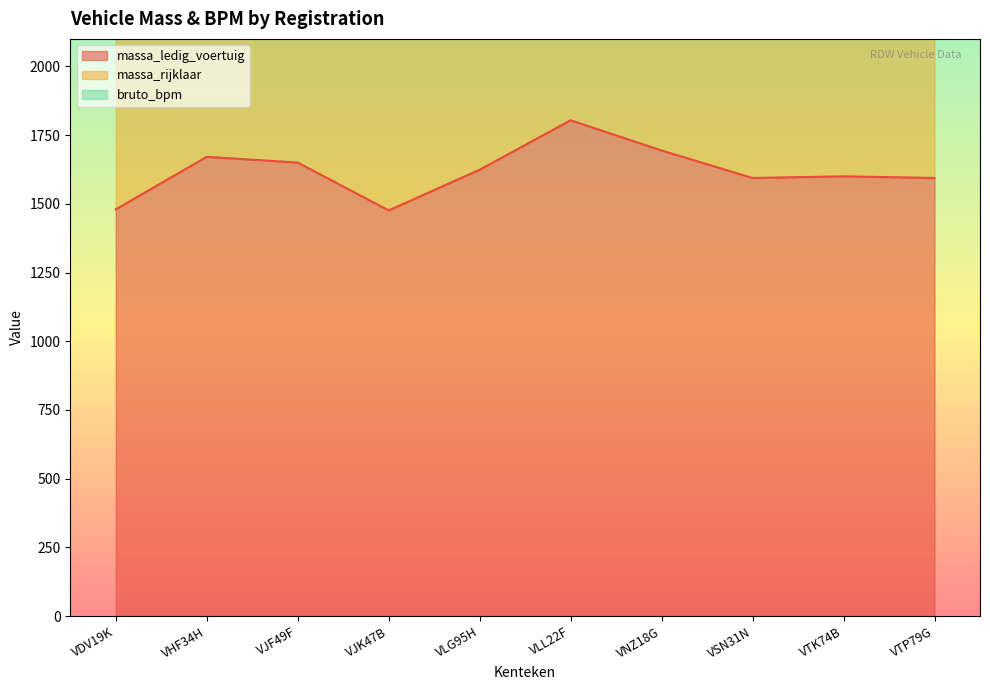

What position from the left is VSN31N?

8